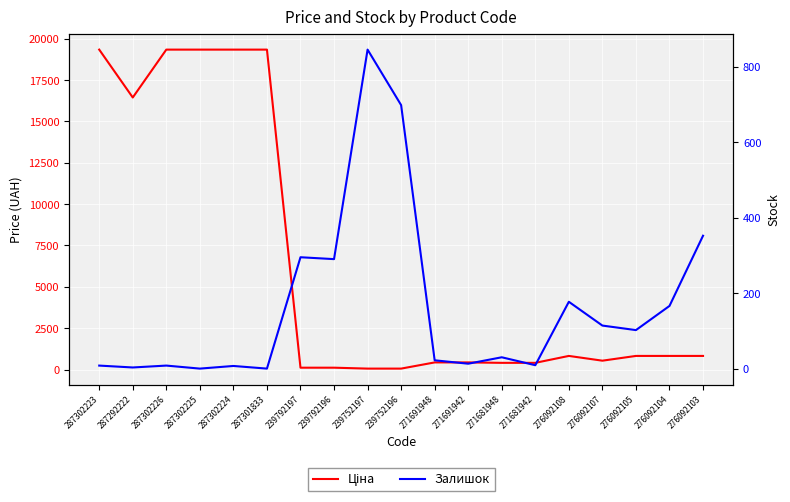

Is this an area chart (filled region under the line)?

No